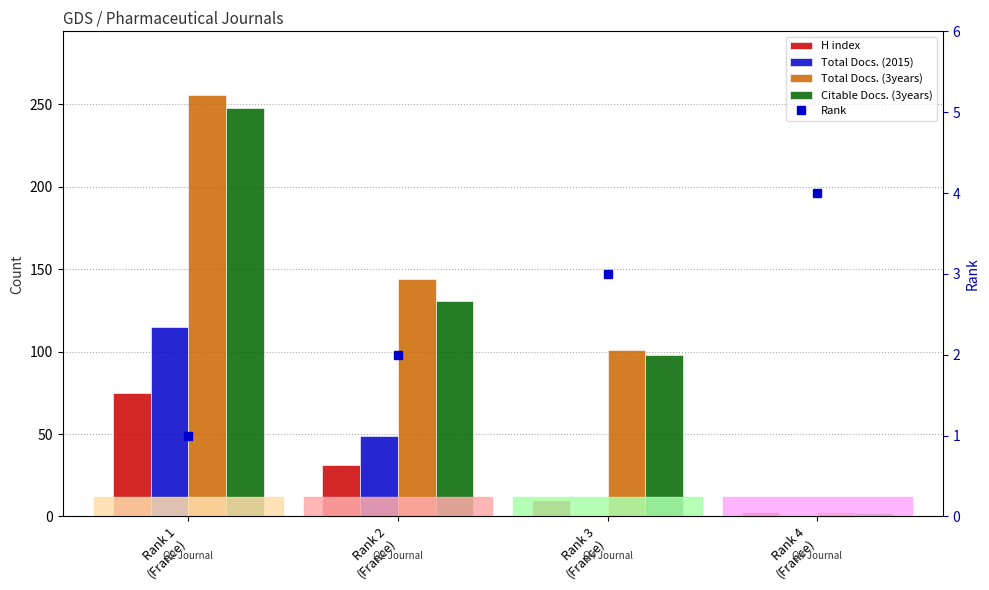

At how many categories does at least one series exceed 25?

3